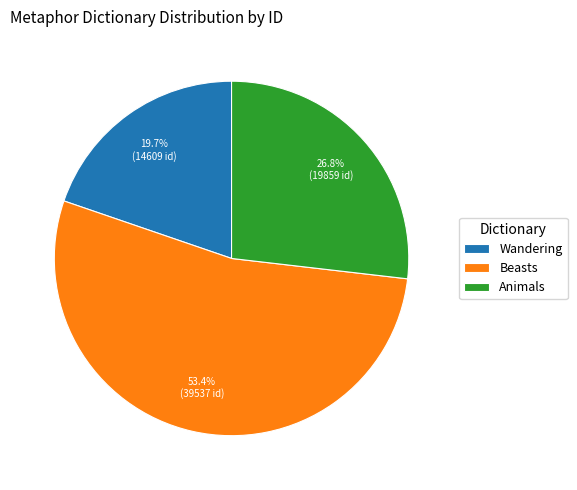

To the nearest percent, what is the average slice percentage?

33%